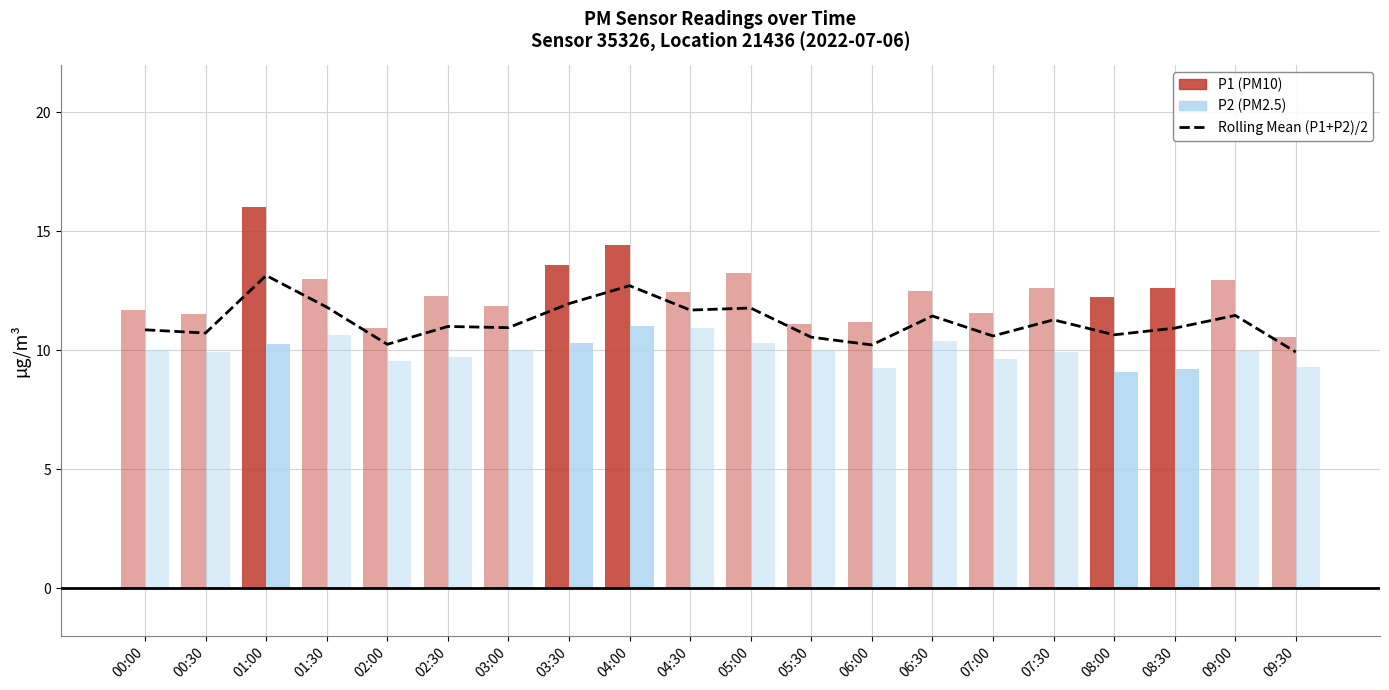

What is the change in value from 01:30 to 02:30?

-0.8